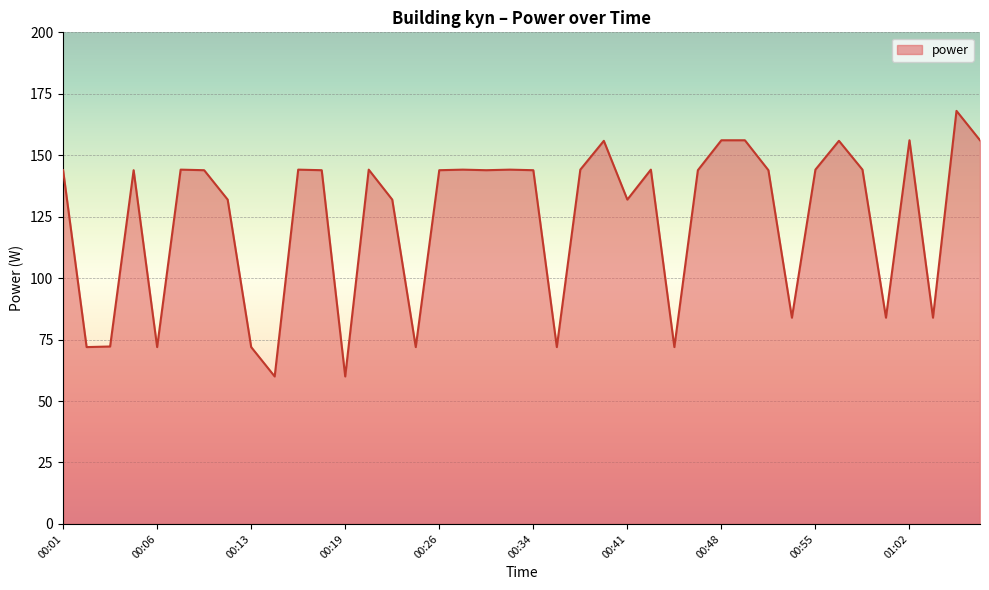

What is the greatest value displayed?

168.1